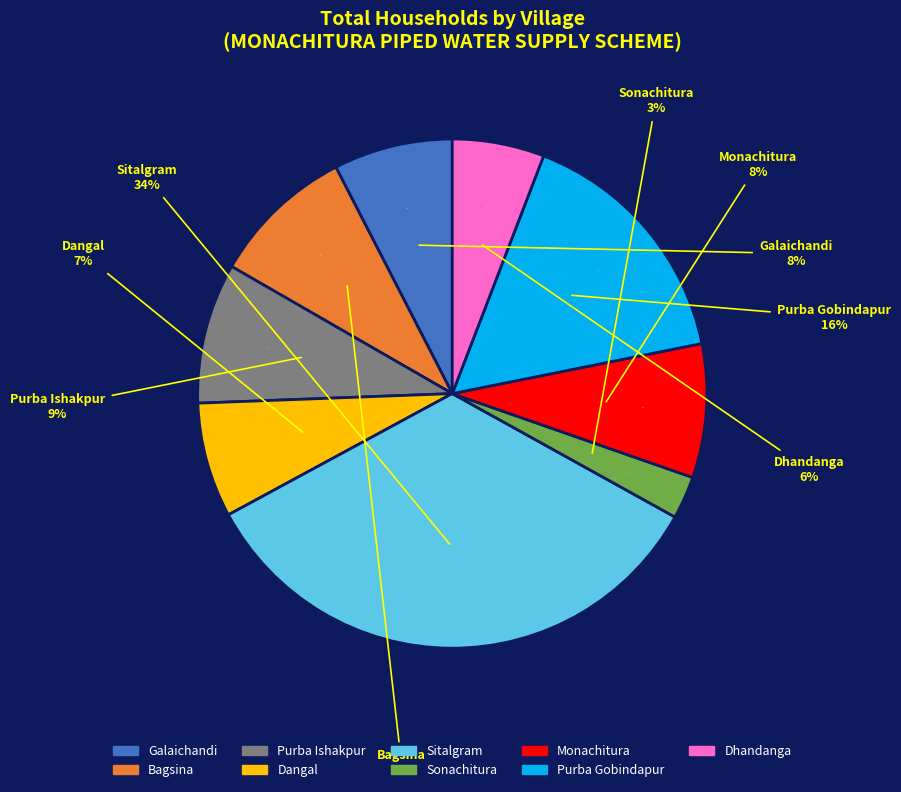

Approximately how many times larger is the value at Sonachitura compared to Galaichandi?

0.4